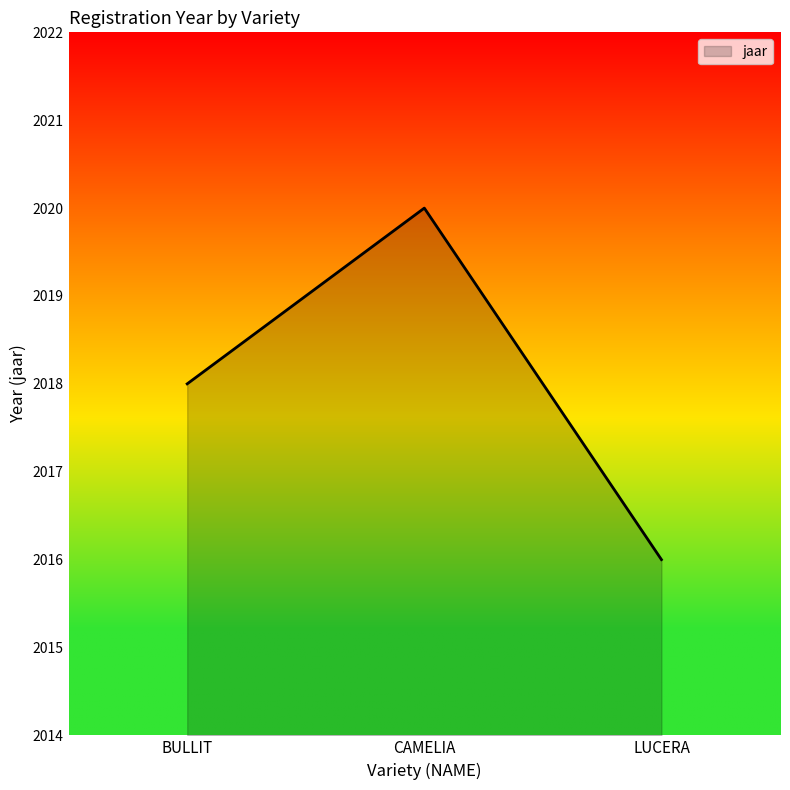

List the labels in order of value, smallest first.

LUCERA, BULLIT, CAMELIA